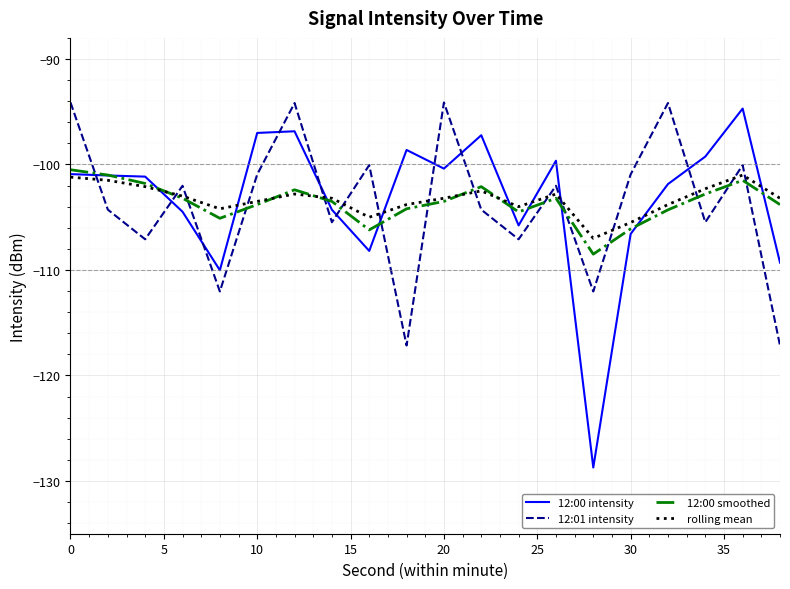

How many lines are shown in the chart?

4